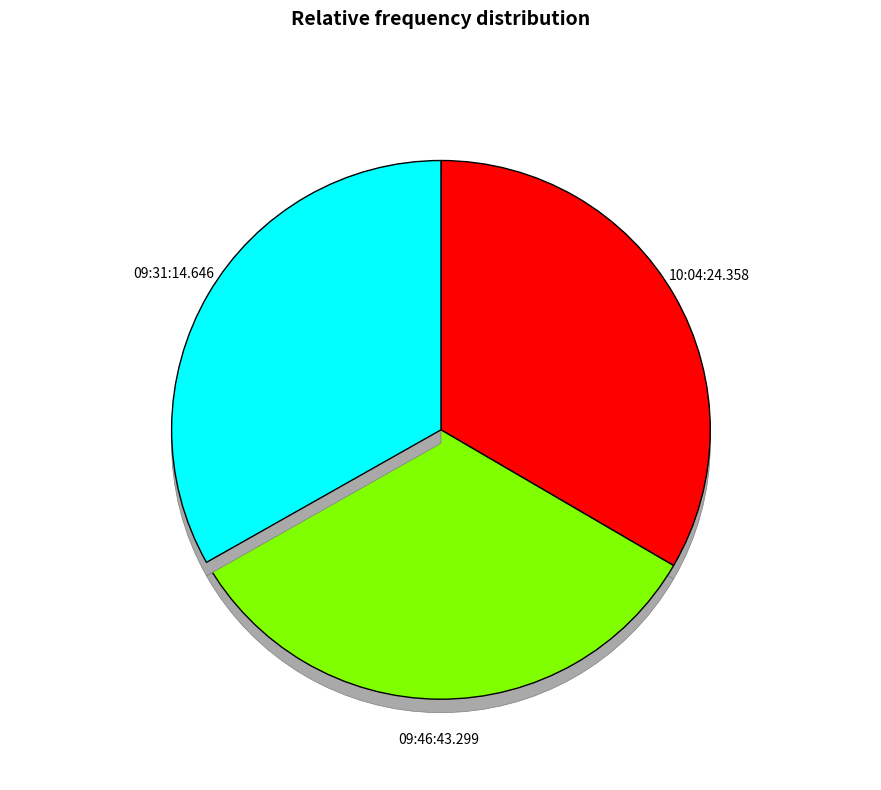

True or false: 09:46:43.299 accounts for 33% of the total.

True